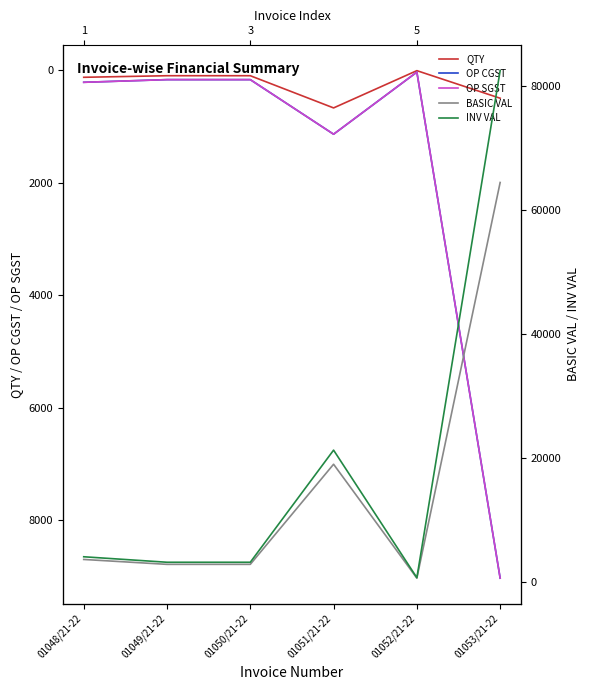

At which label does OP SGST first exceed 216?

01048/21-22